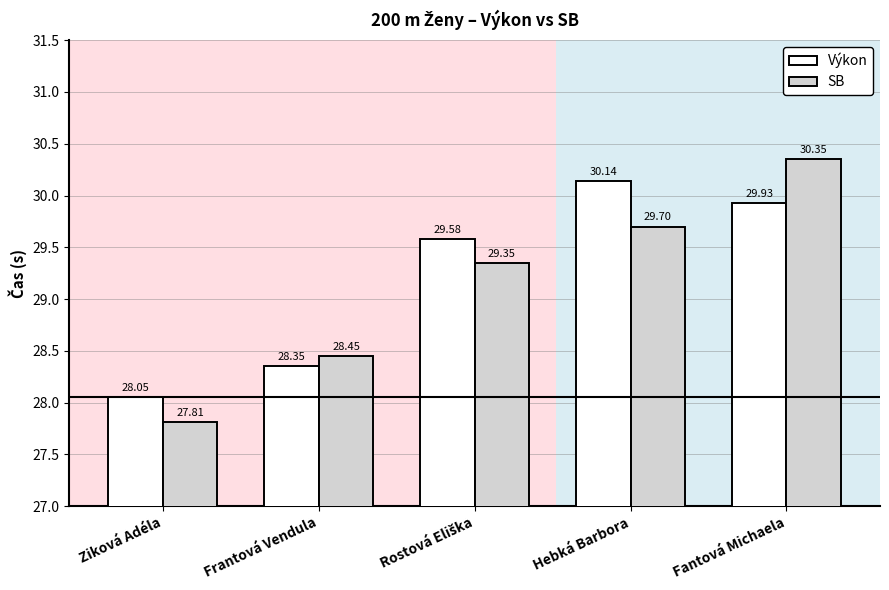

True or false: SB has a value of 30.4 at Fantová Michaela.

True